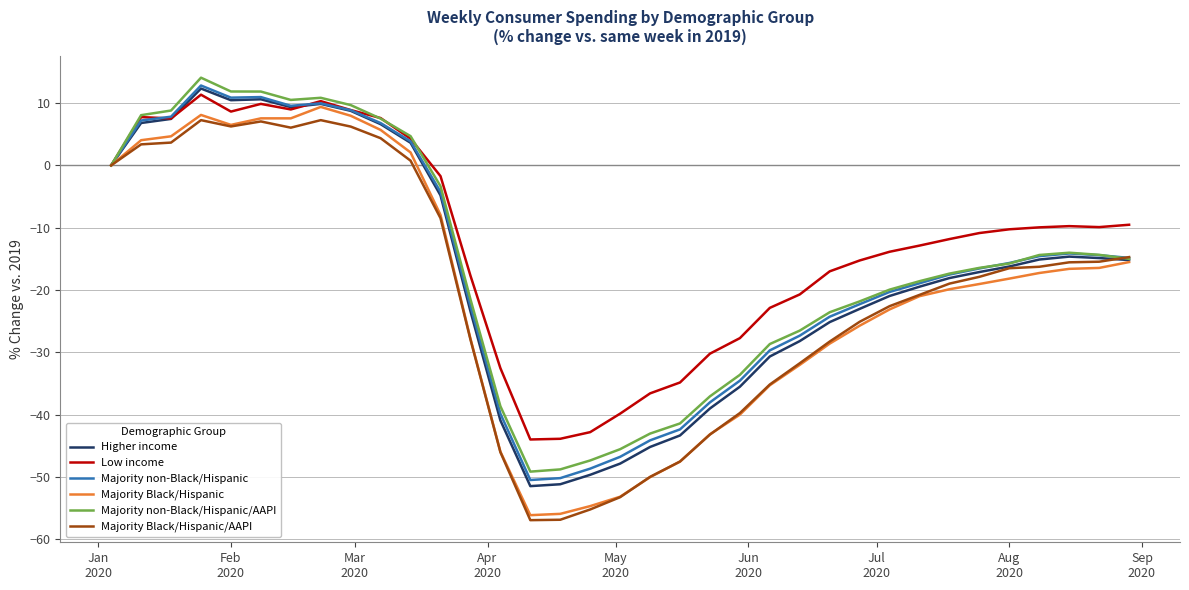

Which series has the largest total across all categories?

Low income